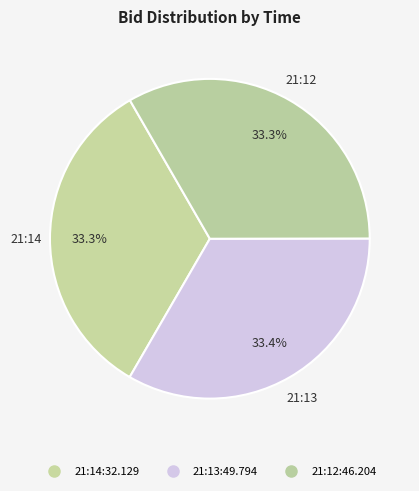

How many segments does this pie chart have?

3